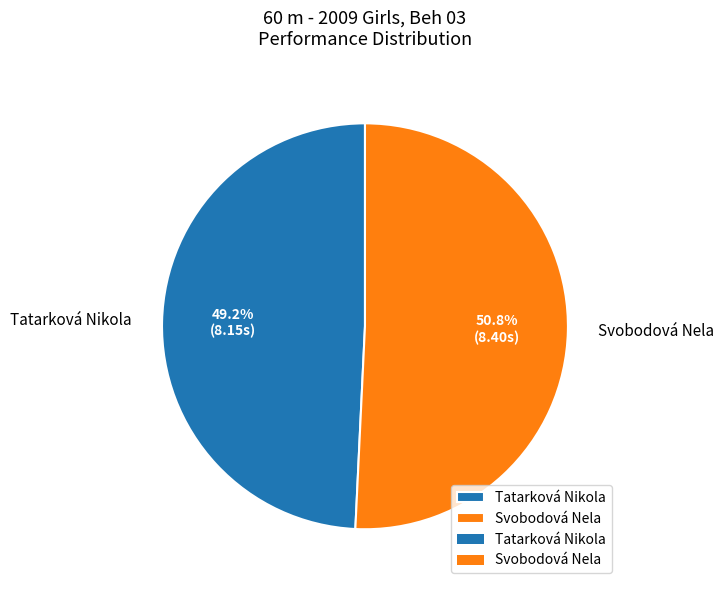

Which slice is the smallest?

Tatarková Nikola